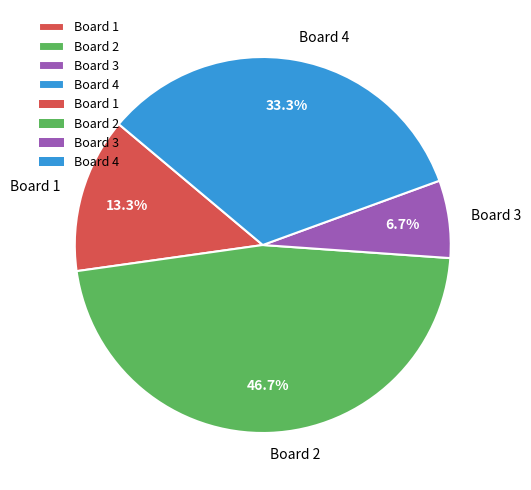

Is it true that Board 4 is 33% of the pie?

True